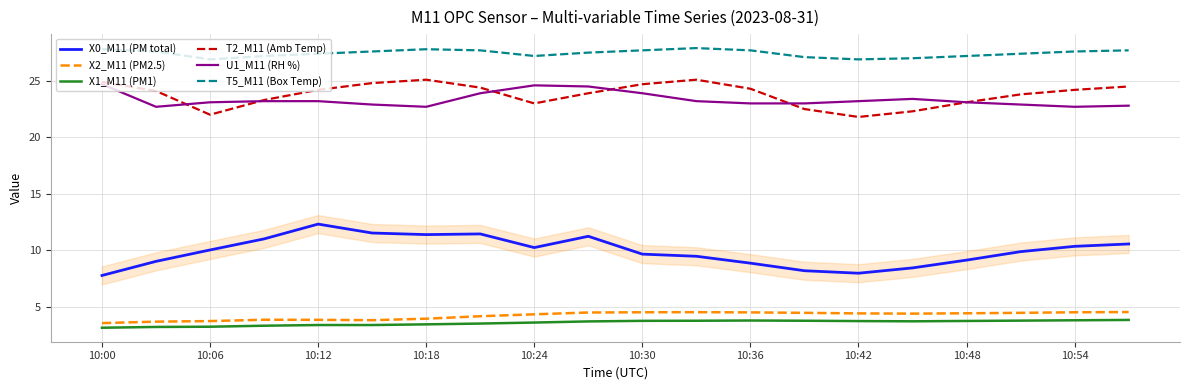

How many lines are shown in the chart?

6